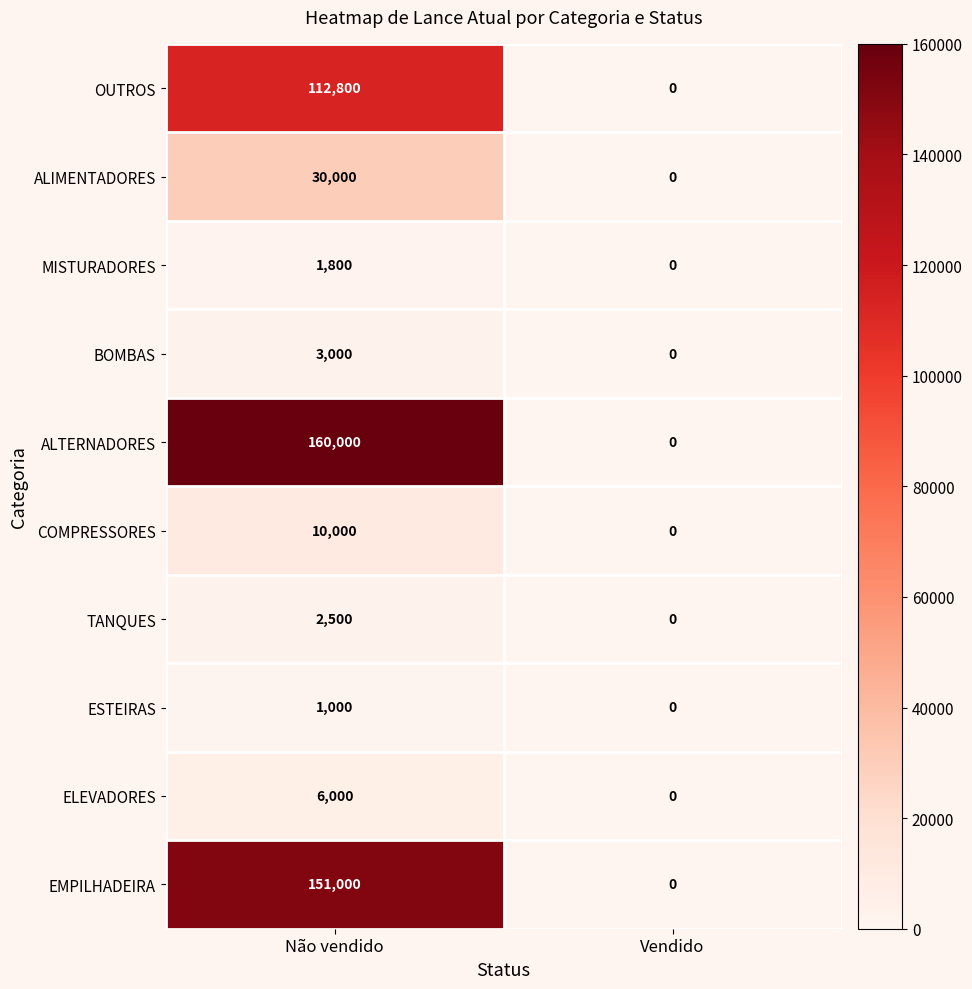

How many distinct data groups are displayed?

10